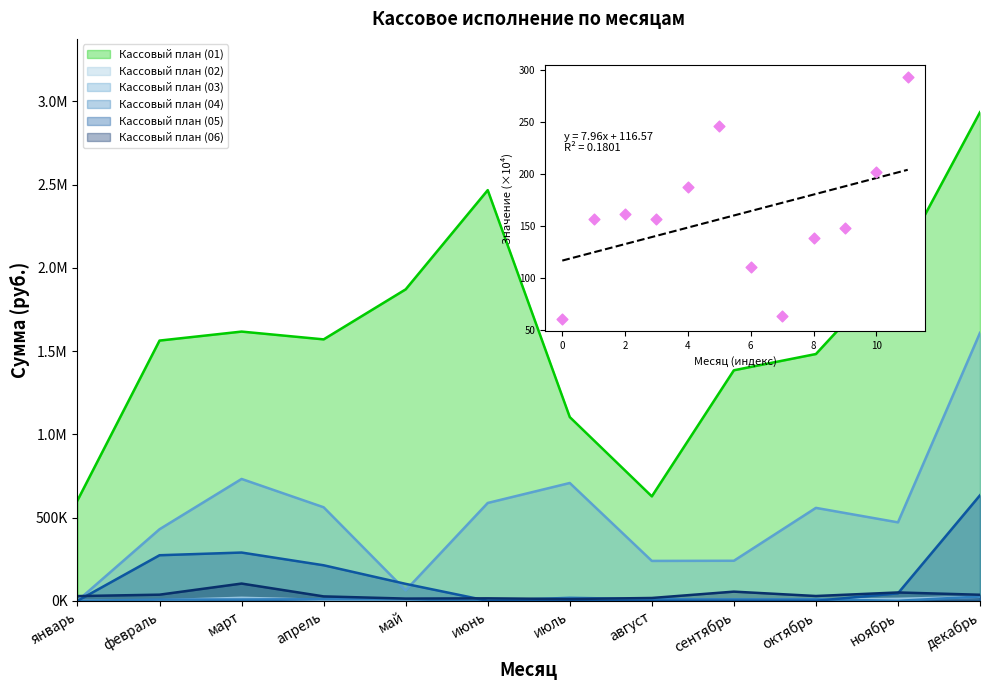

Approximately how many times larger is the value at 10 compared to 0?

3.3